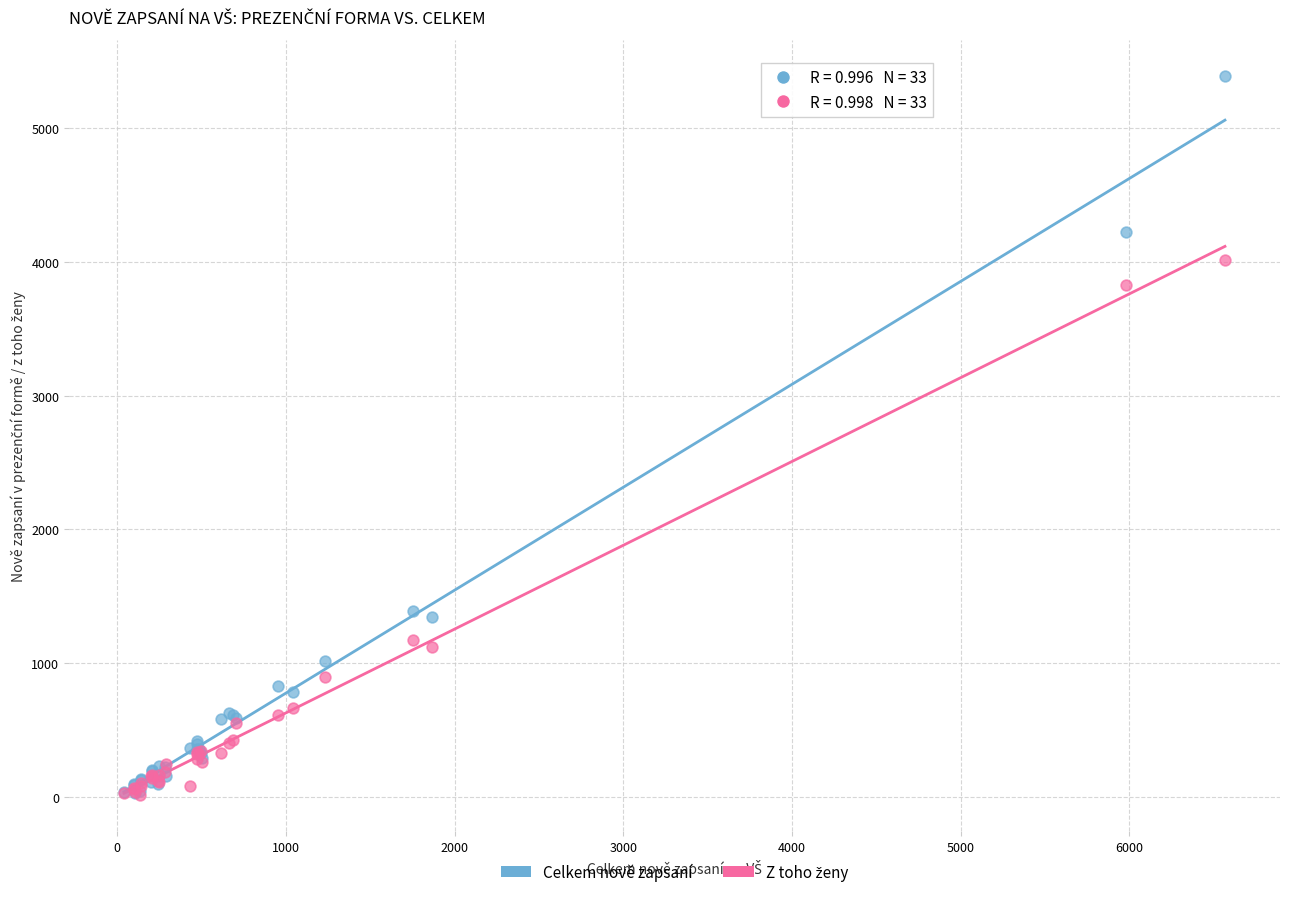

Which series has the largest Y range (max minus min)?

Celkem nově zapsaní